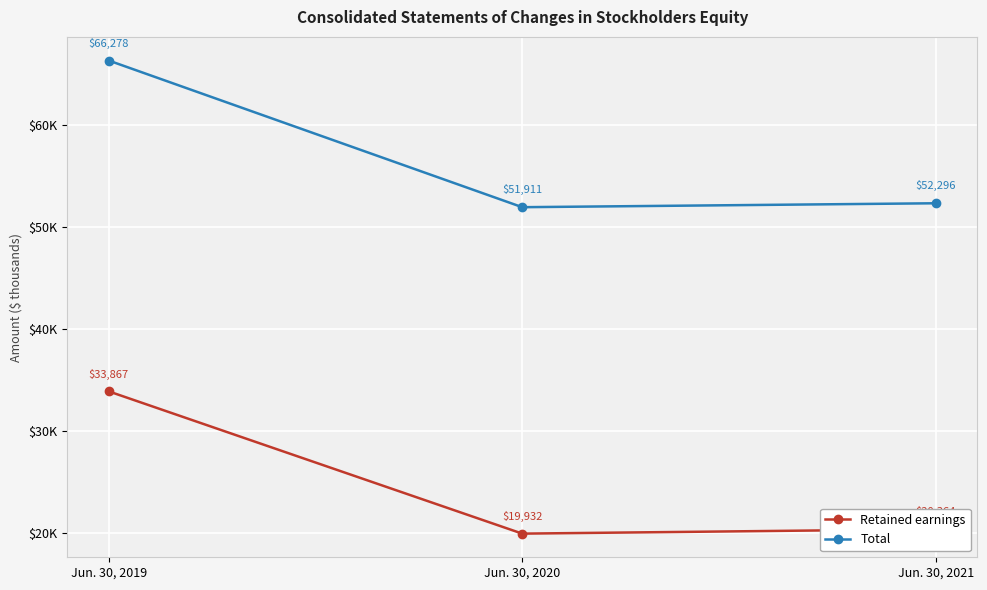

True or false: Total has a value of 17519 at Jun. 30, 2020.

False